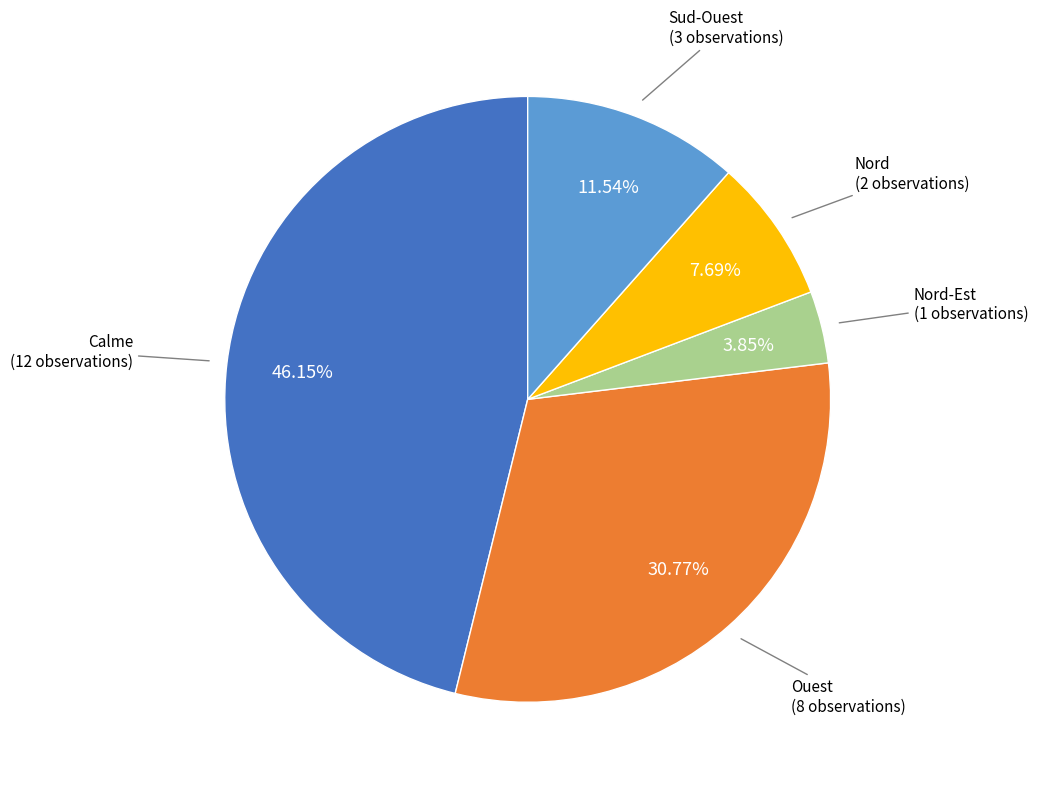

Rank the categories by value from highest to lowest.

Calme, Ouest, Sud-Ouest, Nord, Nord-Est